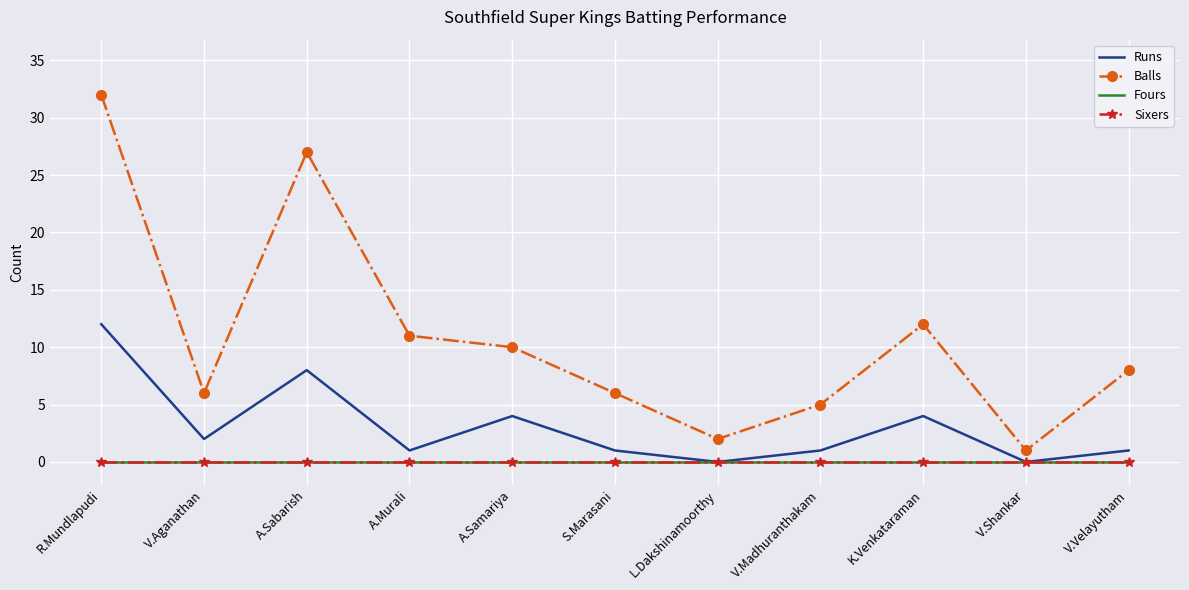

True or false: Runs has more than 2 interior local peaks.

True